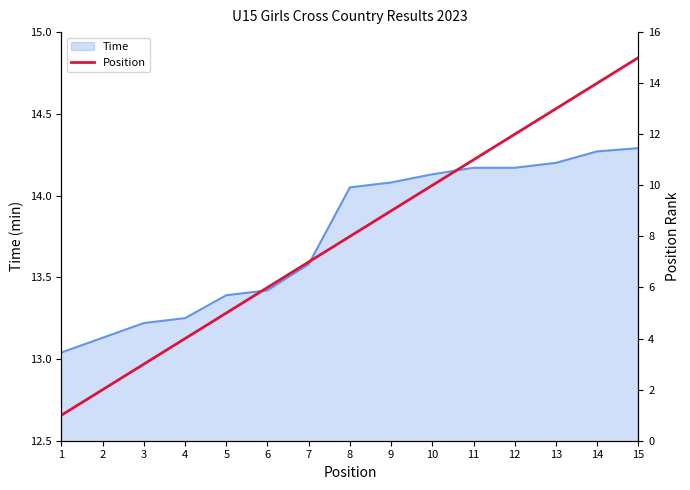

True or false: Time has a value of 14.2 at 13.

True